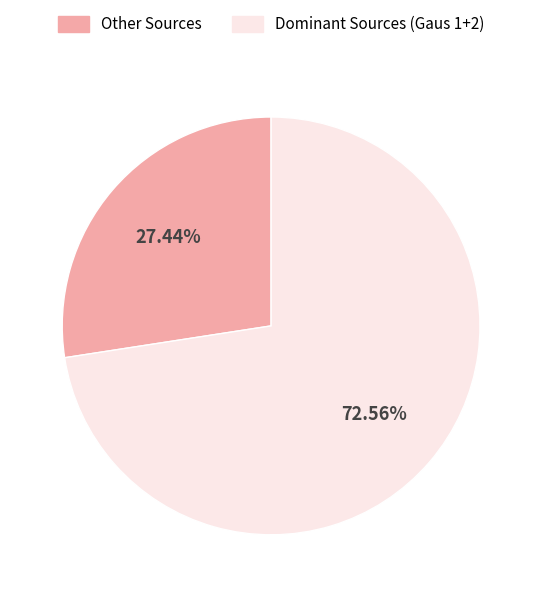

To the nearest percent, what is the average slice percentage?

50%